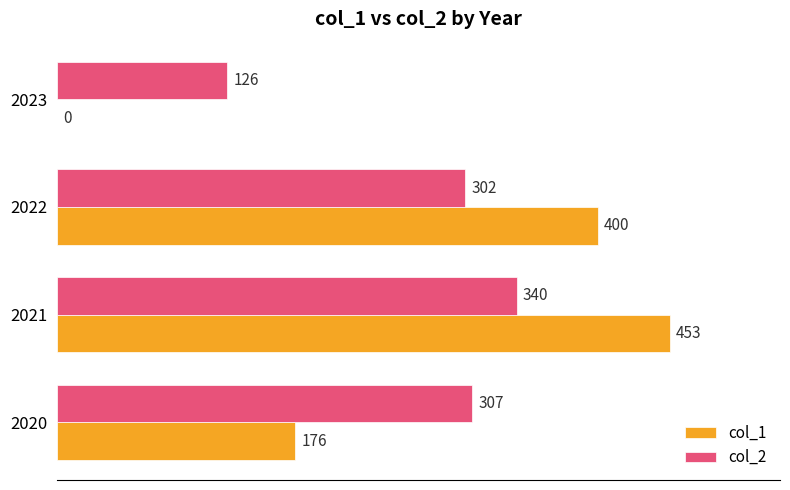

Between 2020 and 2023, which series saw the biggest shift?

col_2